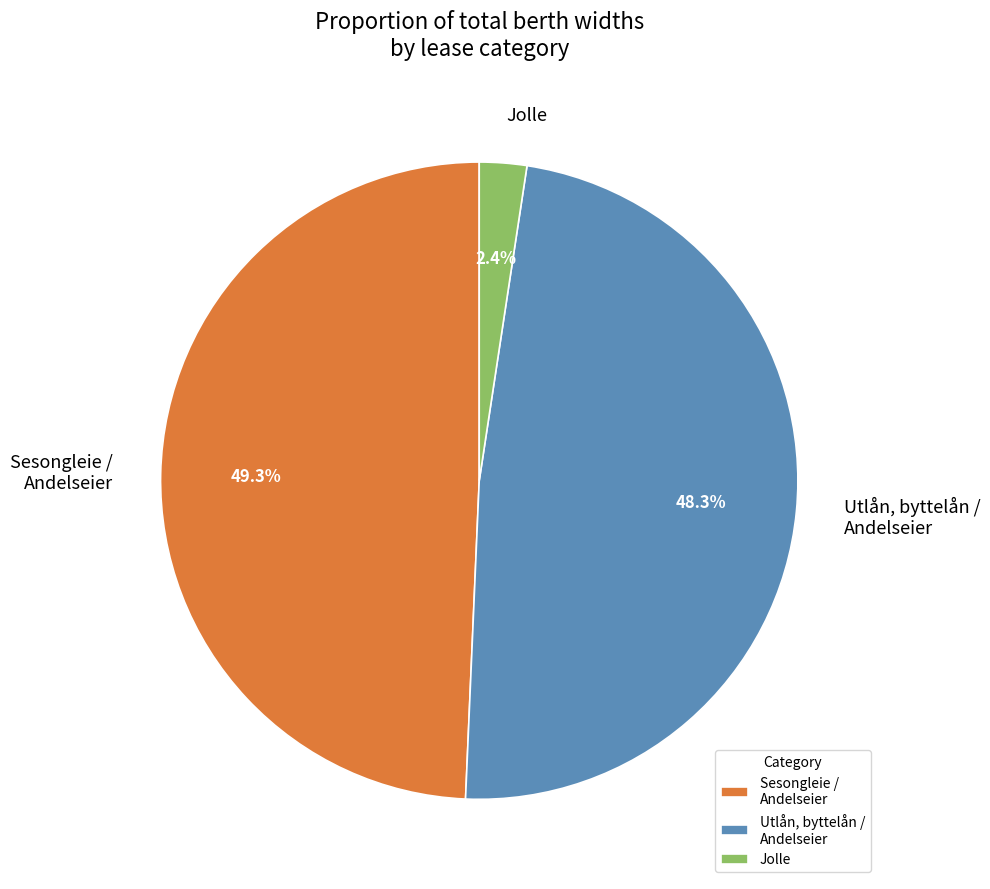

What is the smallest slice in the pie chart?

Jolle